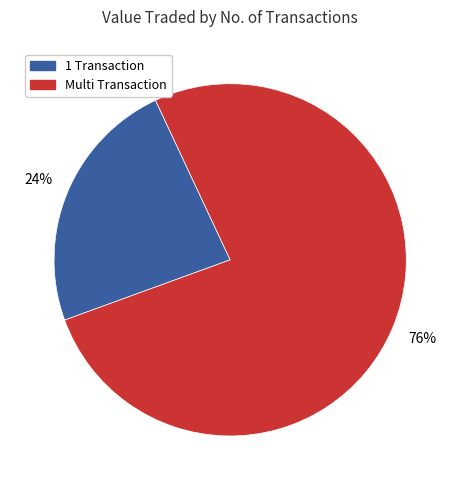

To the nearest percent, what is the combined percentage of 1 Transaction and Multi Transaction?

100%